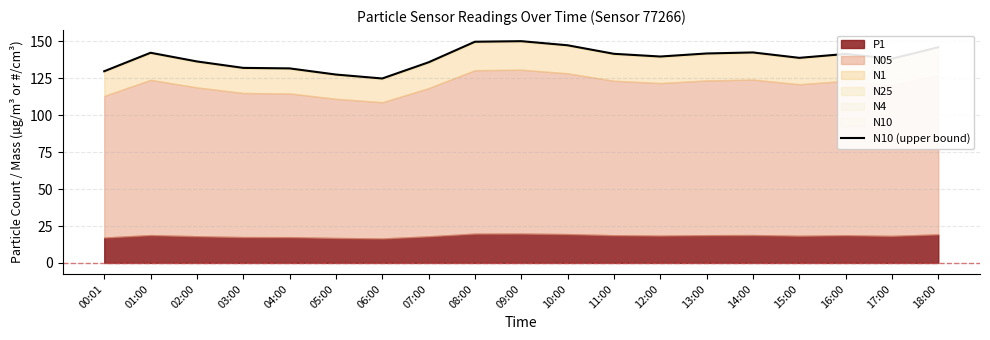

Rank the categories by value from lowest to highest.

06:00, 05:00, 00:01, 04:00, 03:00, 07:00, 02:00, 17:00, 15:00, 12:00, 16:00, 11:00, 13:00, 01:00, 14:00, 18:00, 10:00, 08:00, 09:00